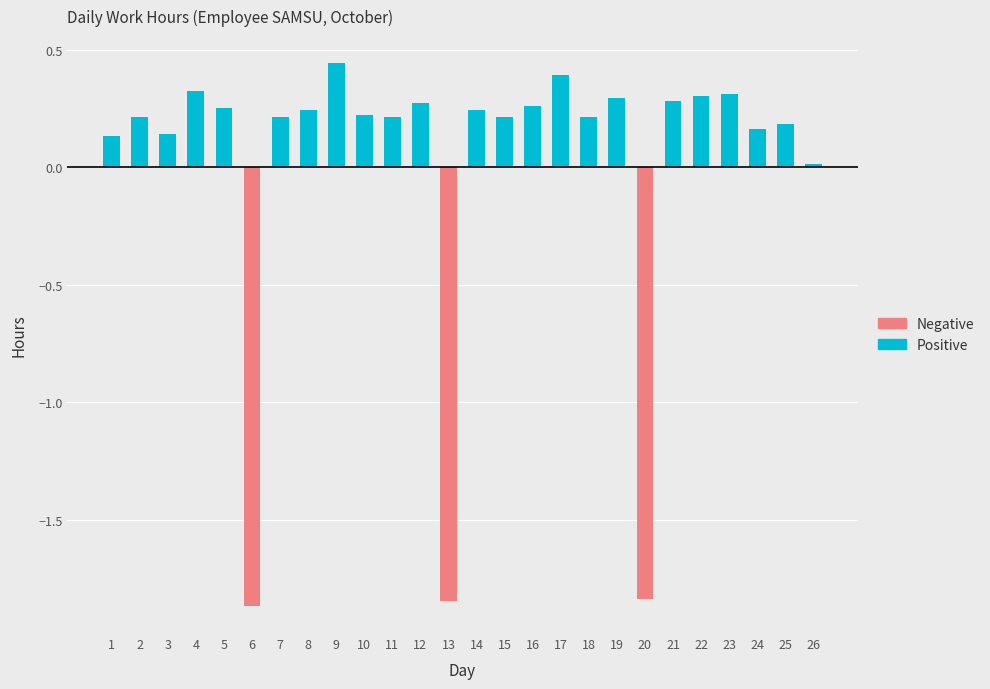

Which series has the largest total across all categories?

Positive